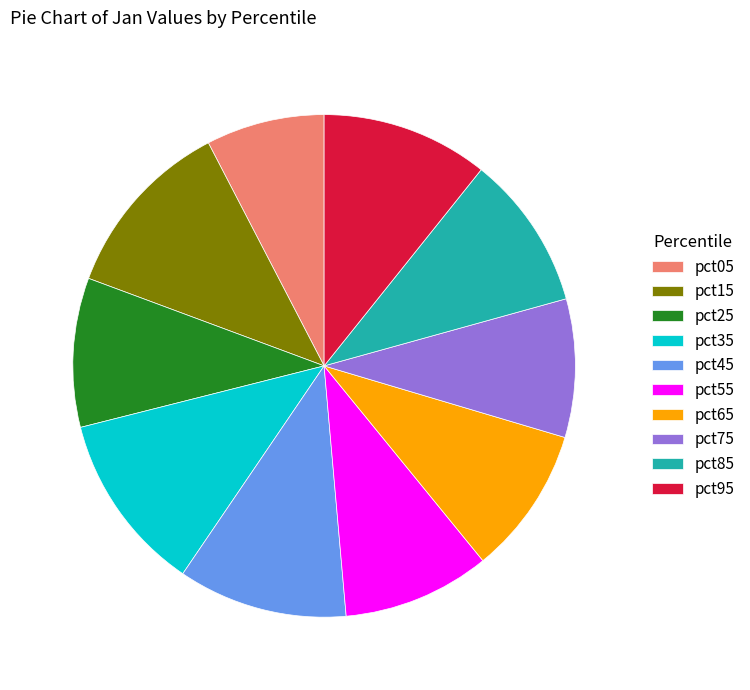

Which slice is the smallest?

pct05